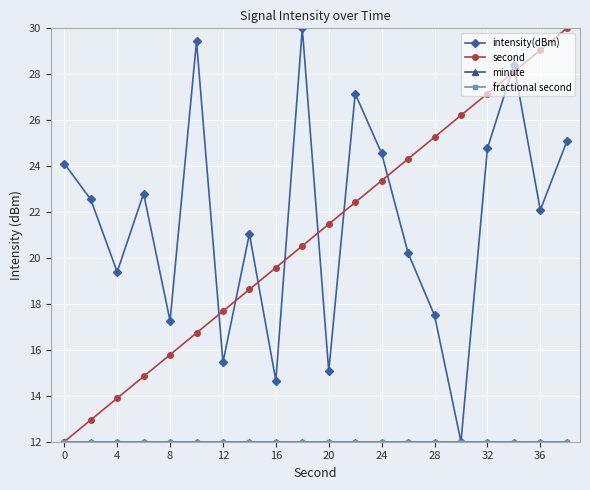

How many interior local valleys does the intensity(dBm) series have?

7